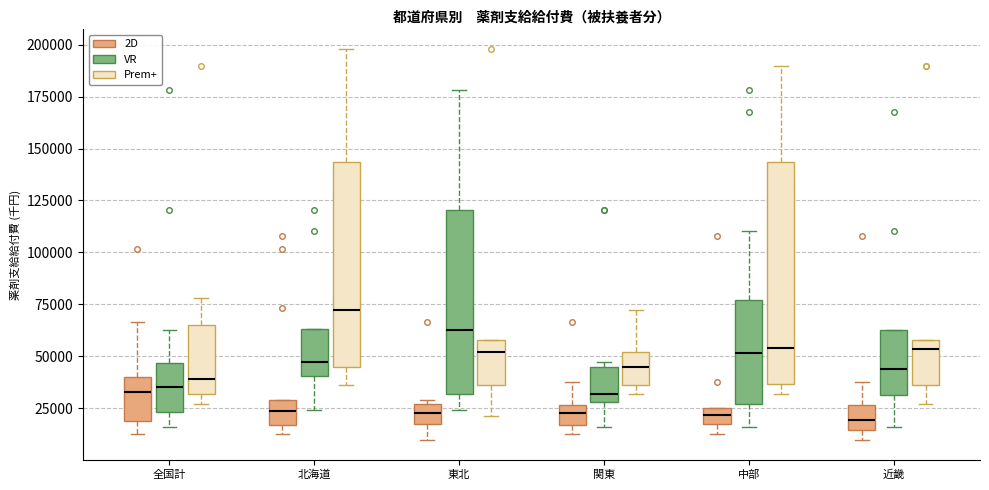

Which box is the tallest, from its lower edge to its upper edge?

中部 (Prem+)